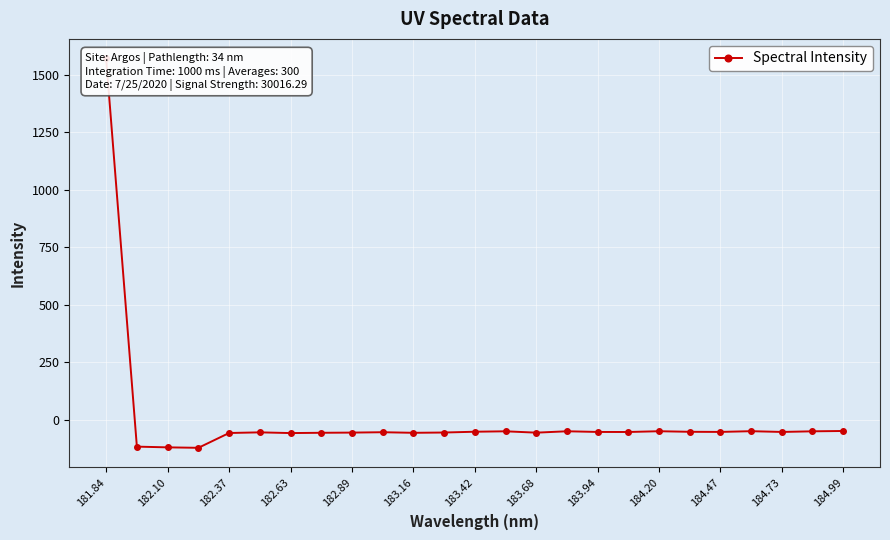

What value does the data have at 183.42?

-51.0